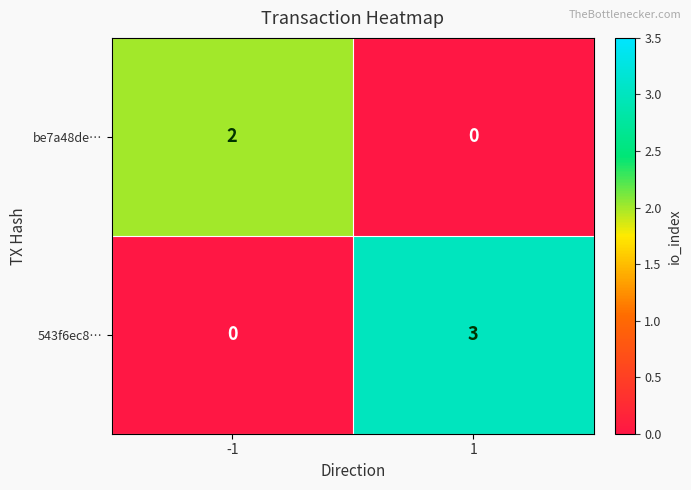

What is the sum of the 543f6ec8… values at 1 and -1?

3